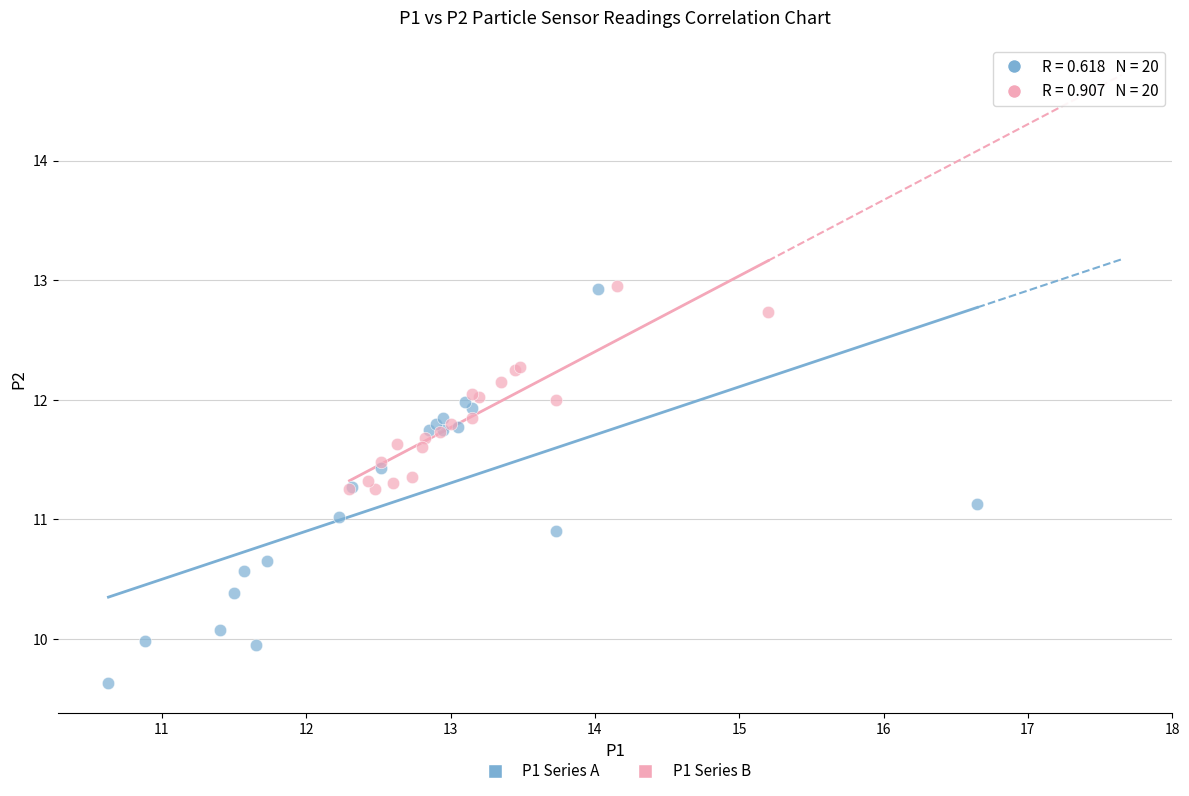

Which series has the largest Y range (max minus min)?

P1 Series A